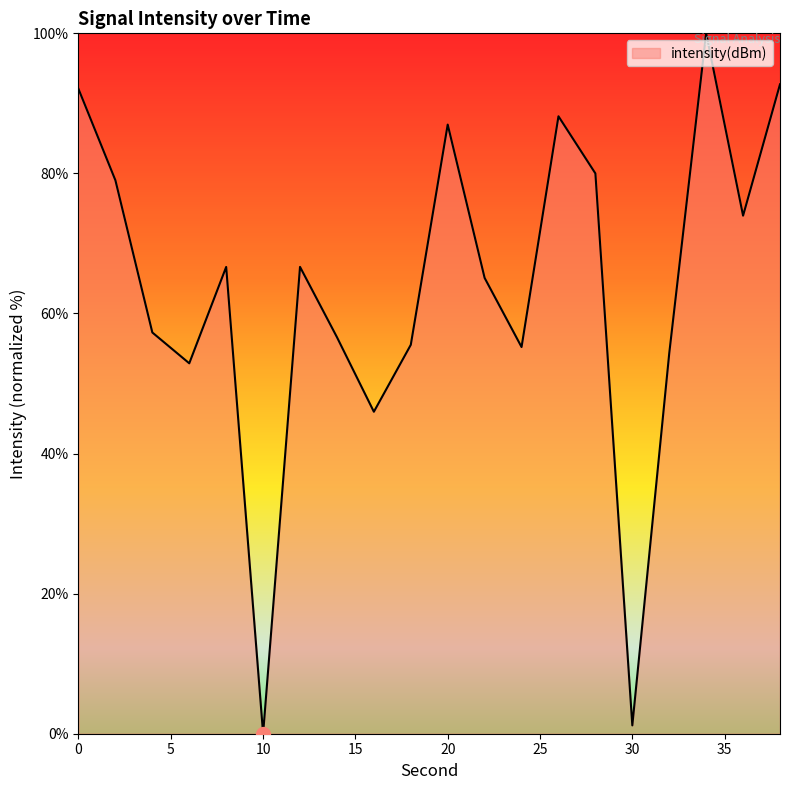

What is the difference between the maximum and minimum values?

100.0